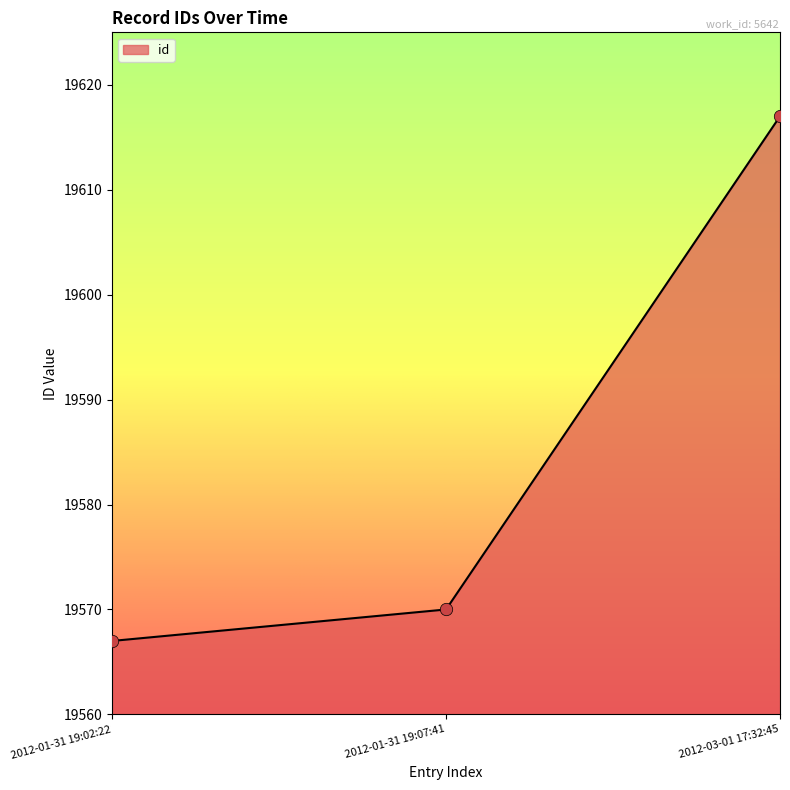

What is the ratio of the value at 2012-03-01 17:32:45 to the value at 2012-01-31 19:07:41?

1.0